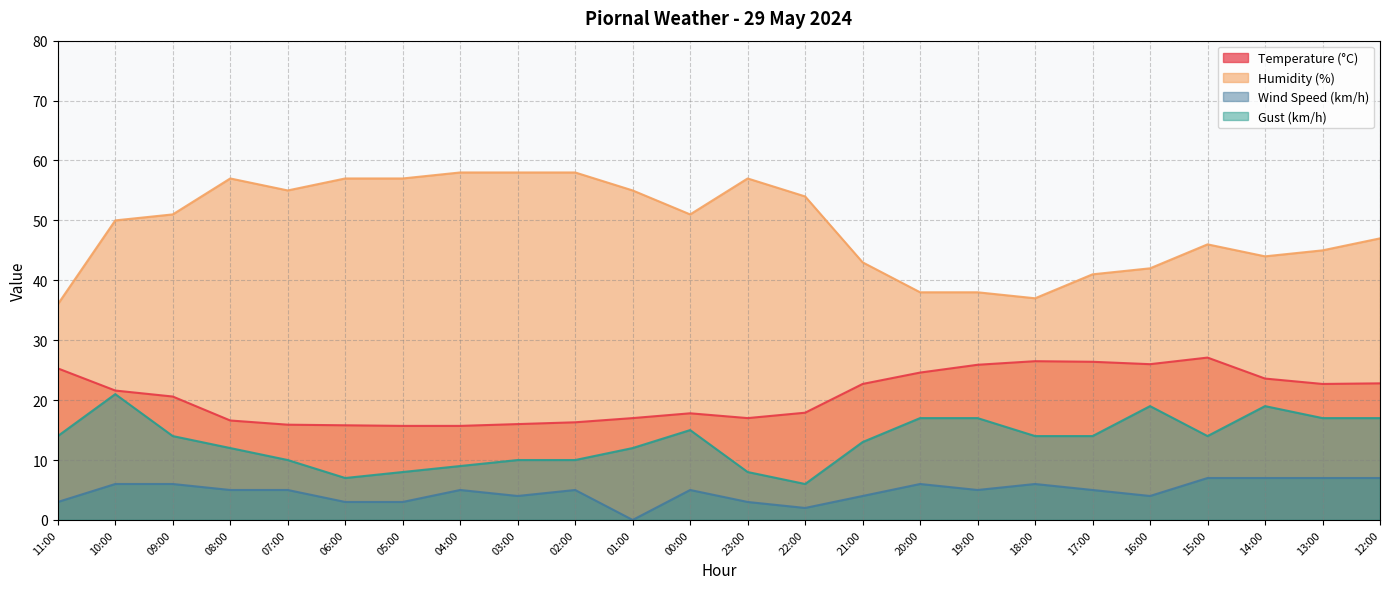

What are all the series names shown in the legend?

Temperature (°C), Humidity (%), Wind Speed (km/h), Gust (km/h)